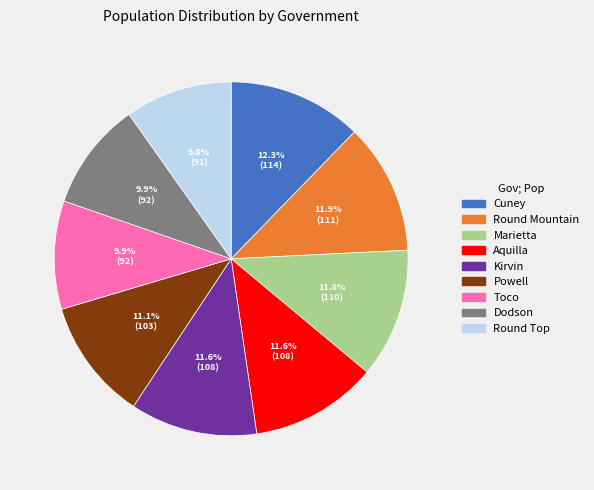

How many segments does this pie chart have?

9